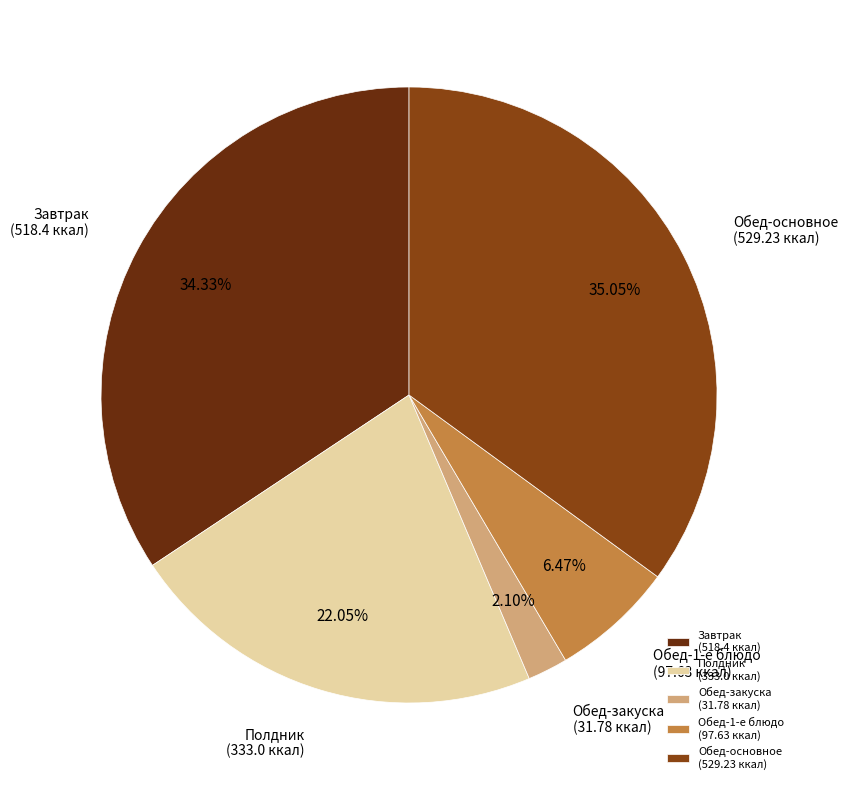

Do Завтрак (518.4 ккал) and Обед-основное (529.23 ккал) together represent more than half of the pie?

Yes